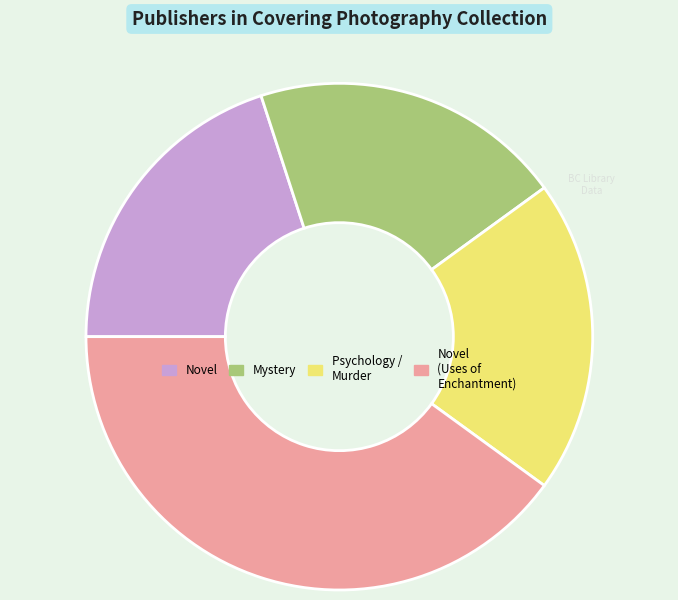

Count the number of slices in the pie.

4